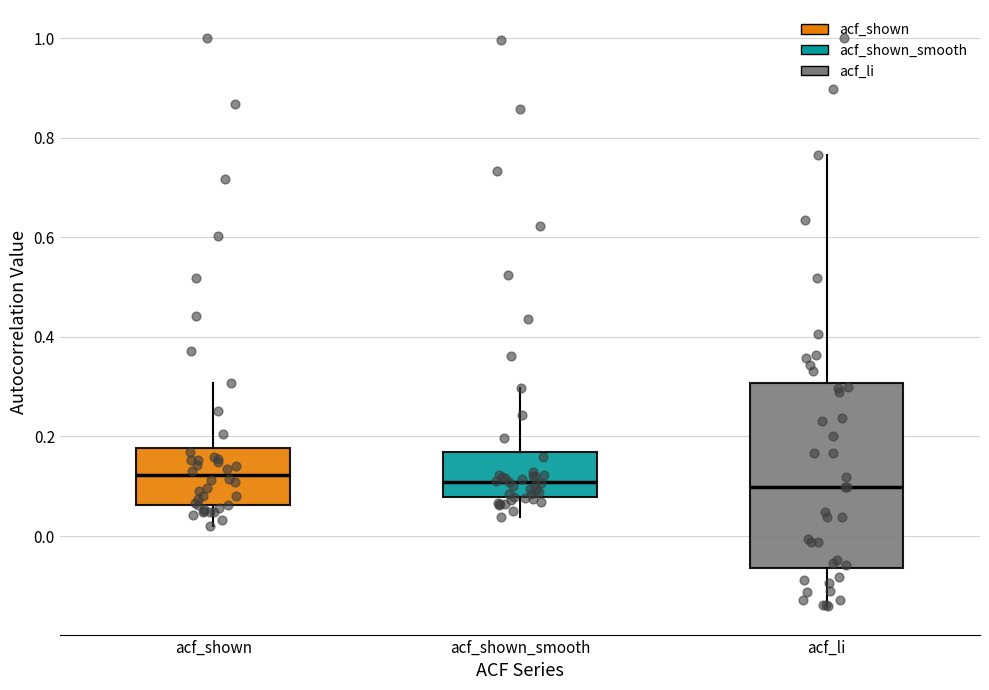

Which box is the tallest, from its lower edge to its upper edge?

acf_li